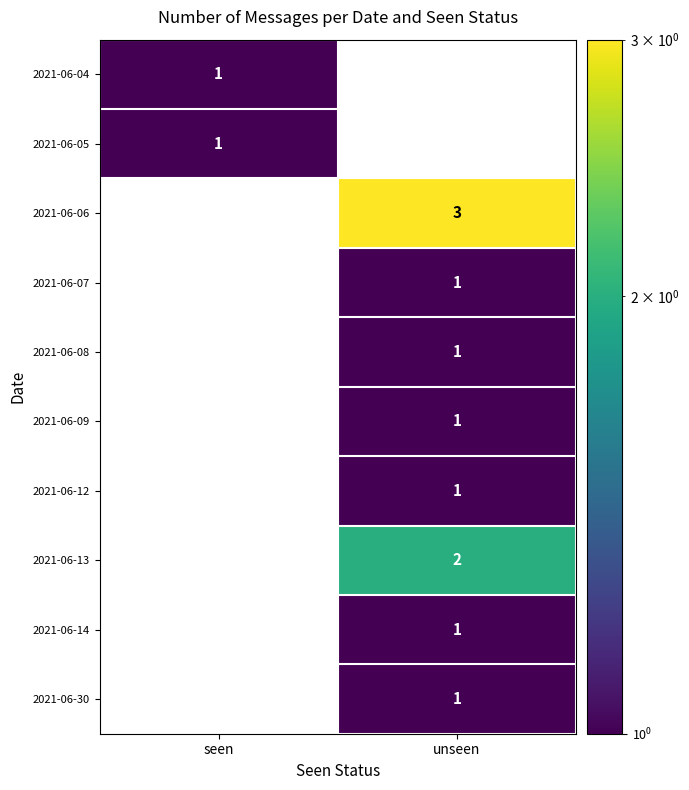

The 2021-06-13 series shows 1 at unseen. True or false?

False